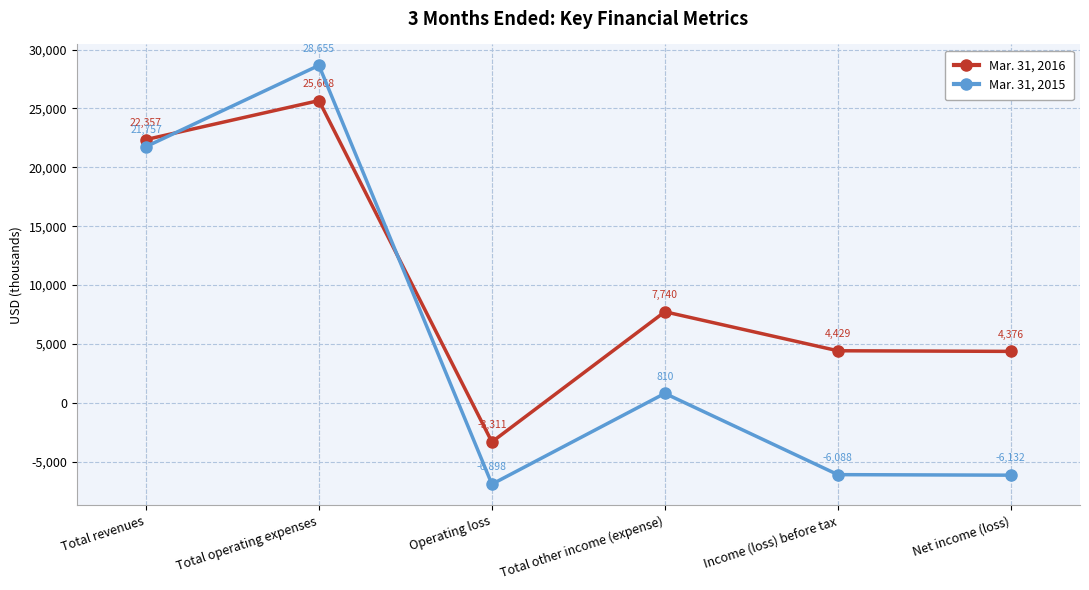

What is the difference between the highest and lowest values at Income (loss) before tax?

10517